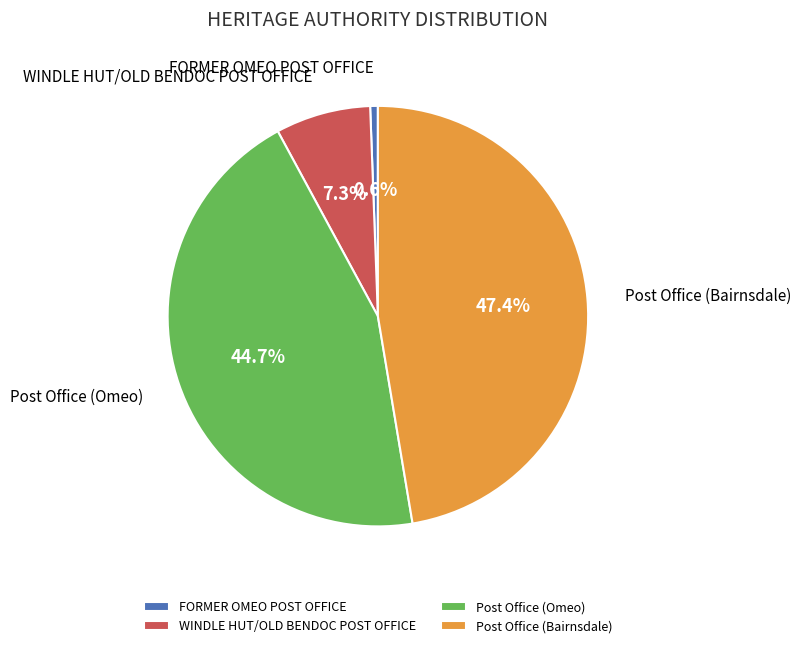

What is the ratio of the value at WINDLE HUT/OLD BENDOC POST OFFICE to the value at FORMER OMEO POST OFFICE?

12.4